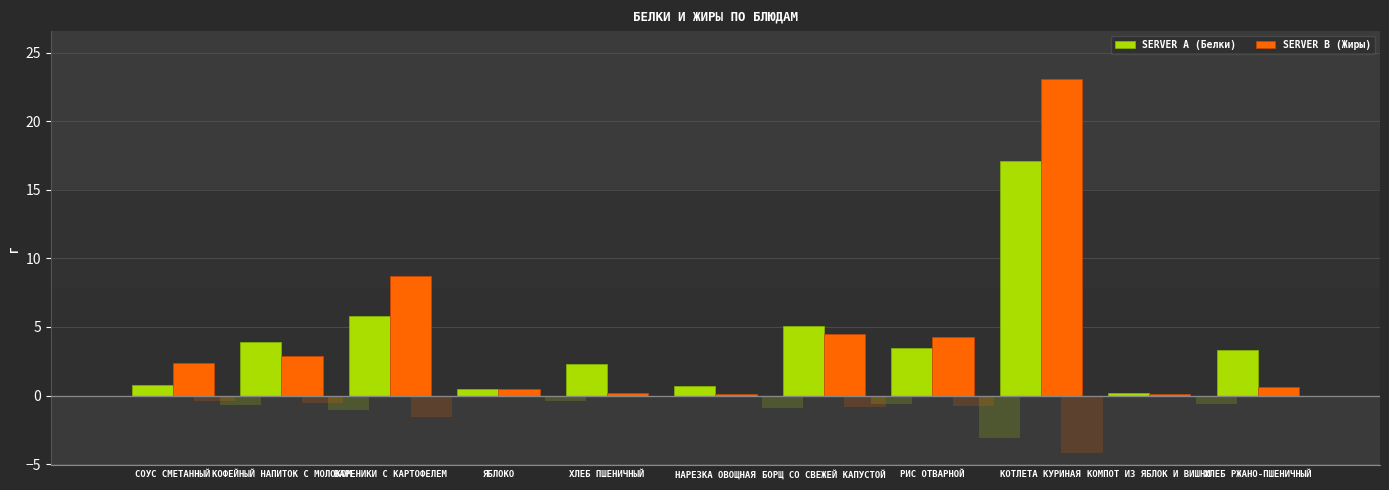

What is the minimum value shown in the chart?

0.1